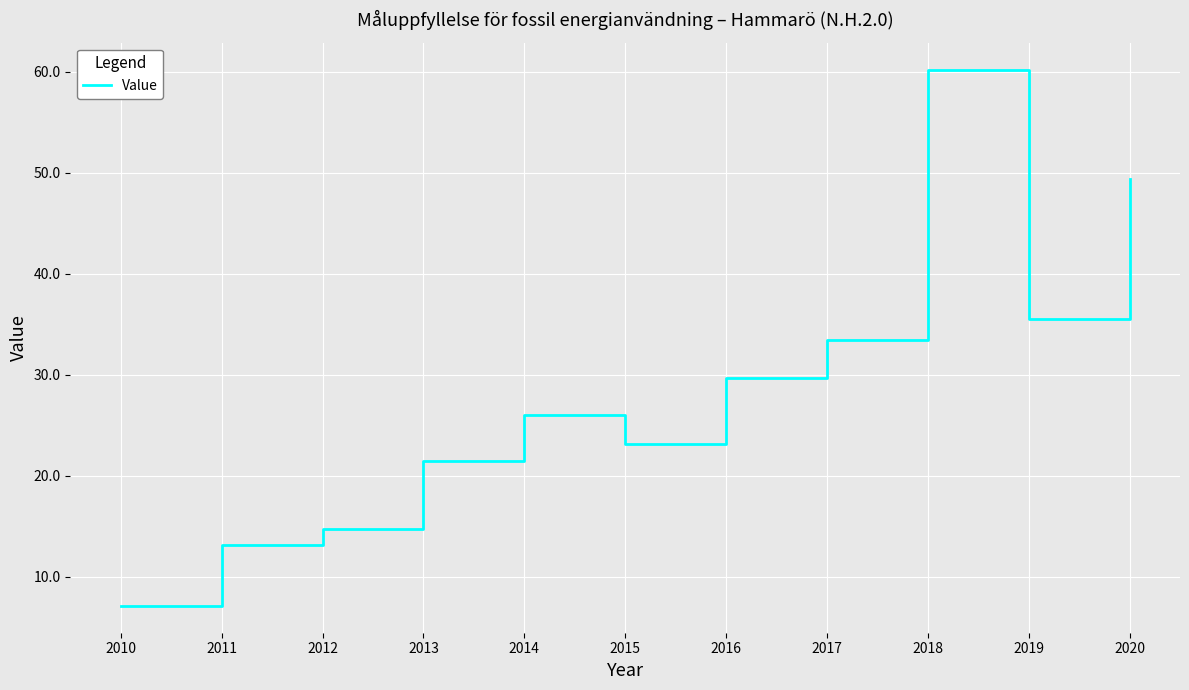

Is this an area chart (filled region under the line)?

No